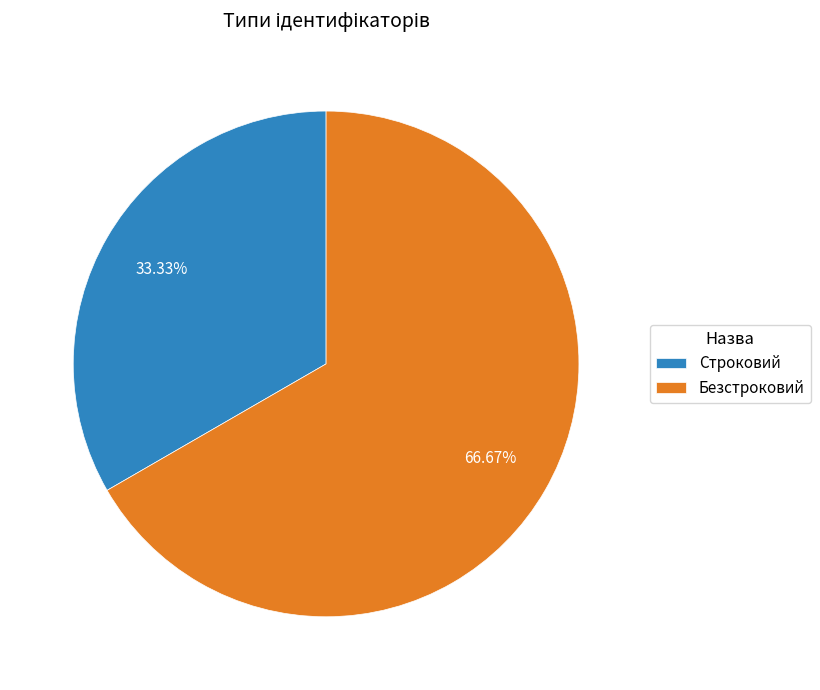

To the nearest percent, what percentage of the pie is Безстроковий?

67%